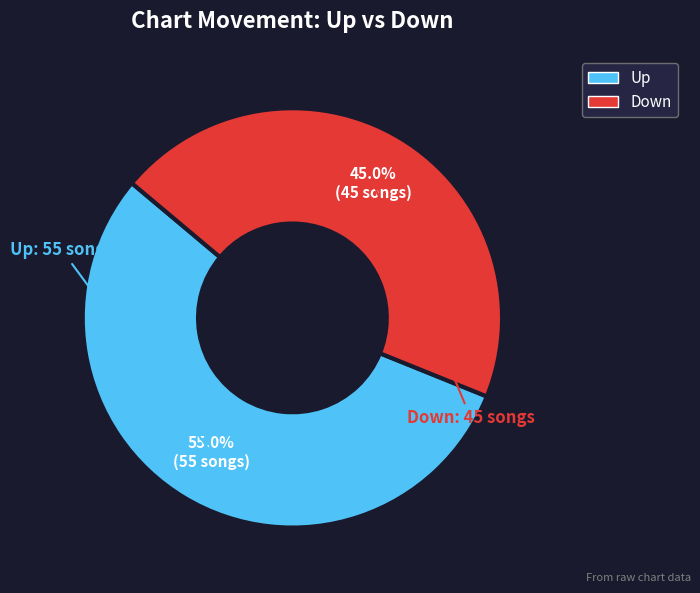

Which category accounts for the majority?

Up